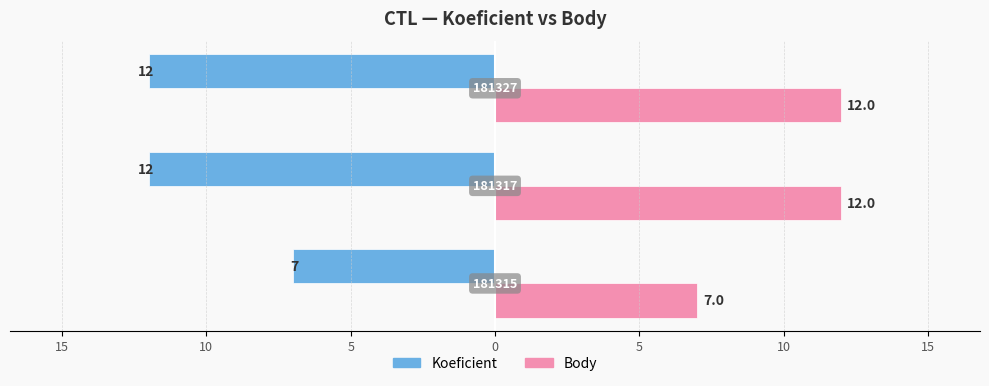

What are all the series names shown in the legend?

Koeficient, Body